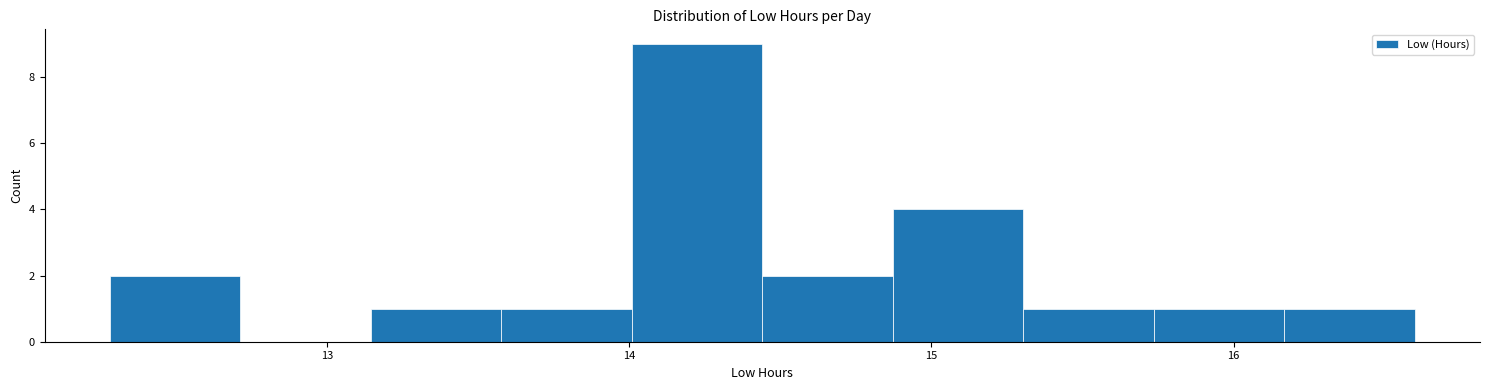

What is the height of the bar covering 12.3 to 12.7 on the x-axis? Neither the bar edges nor the heights are printed on the chart, so give them approximately, as read against the axes.

2